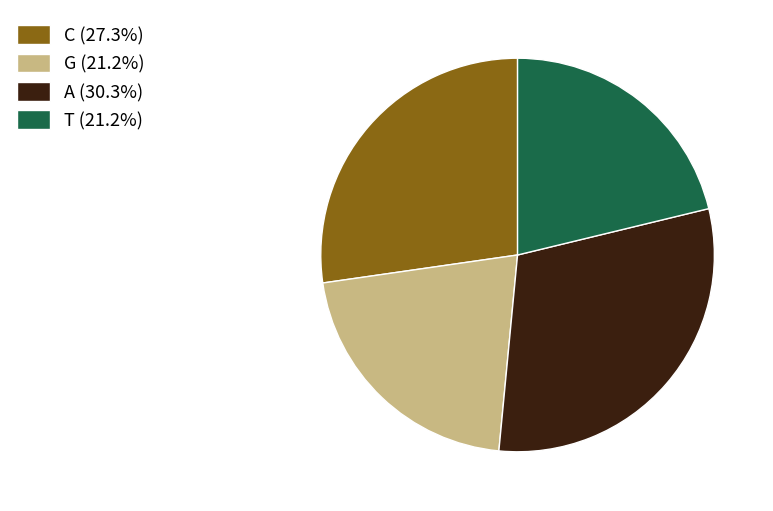

How many segments does this pie chart have?

4